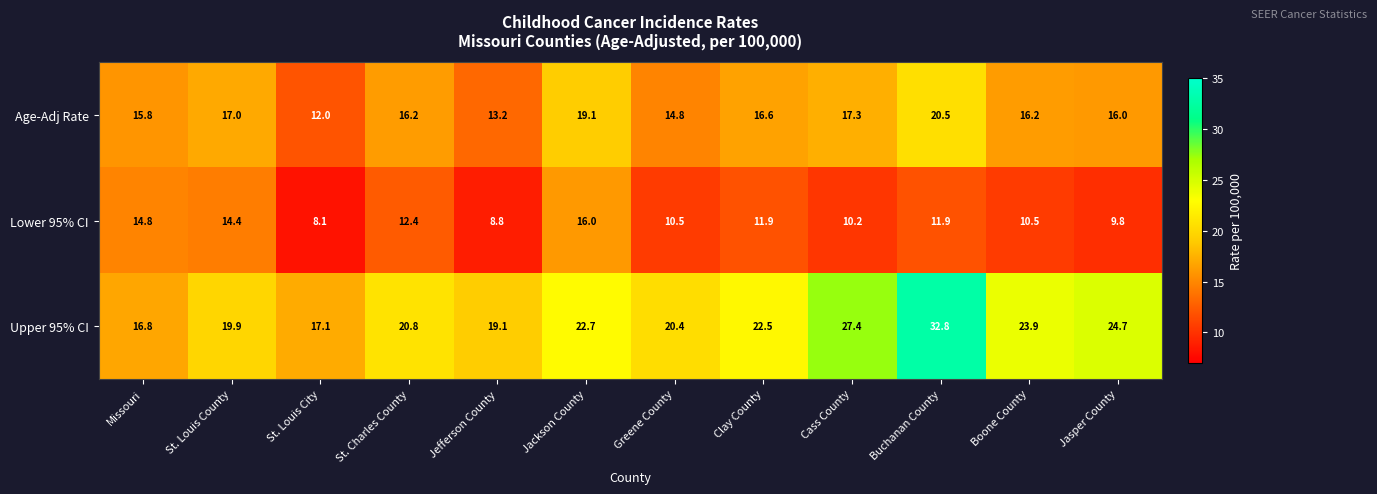

The Lower 95% CI series shows 3.3 at Cass County. True or false?

False